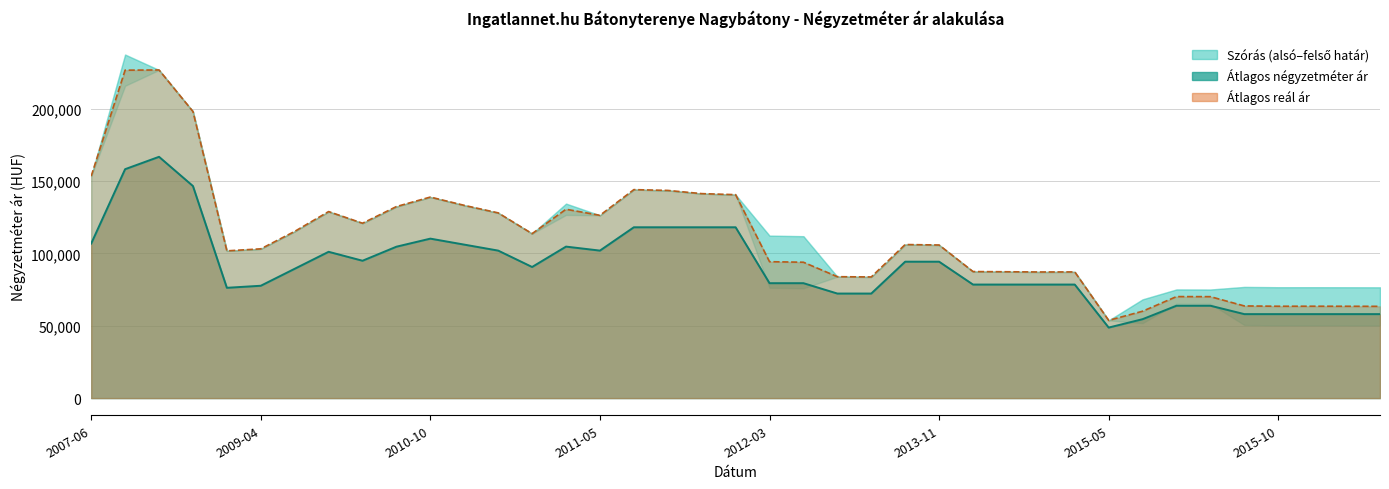

What is the difference between the maximum and minimum values in the Szórás alsó határ series?

172953